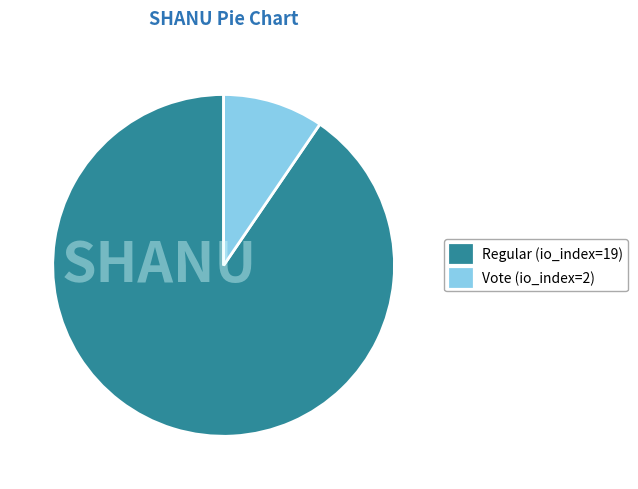

Combined, do Regular (io_index=19) and Vote (io_index=2) account for over 50%?

Yes